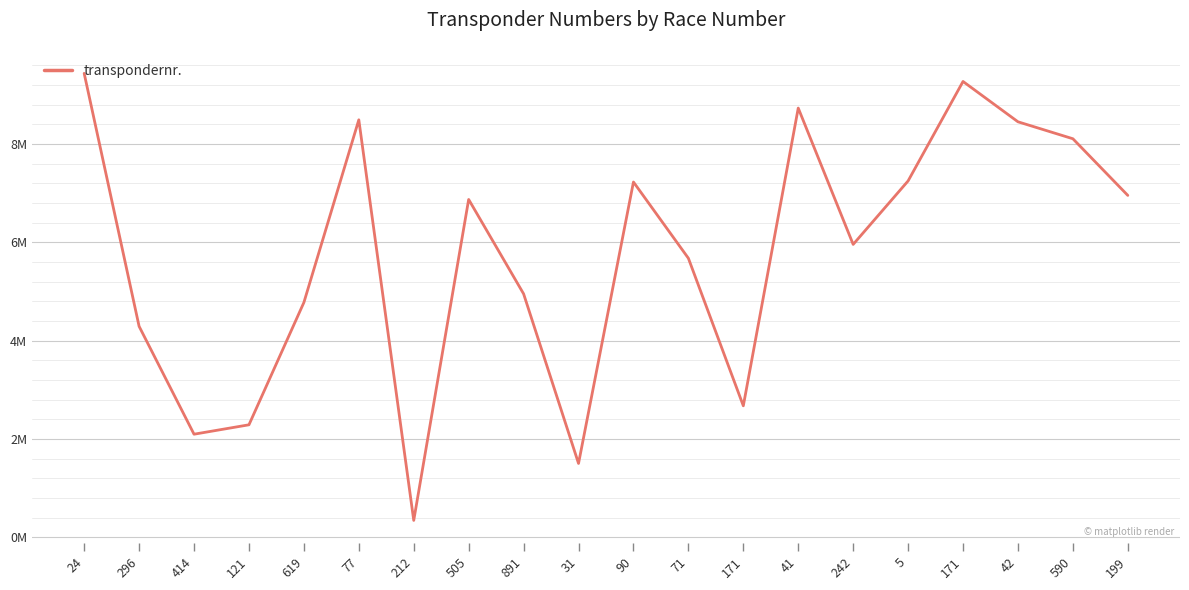

What is the change in value from 71 to 242?

+281916